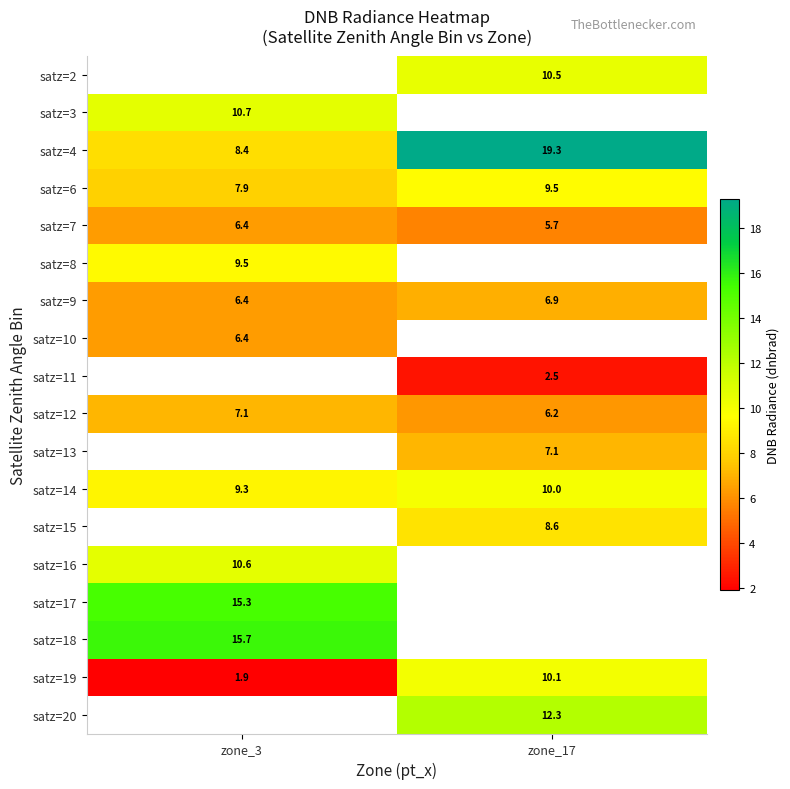

Count the number of data series in this chart.

18